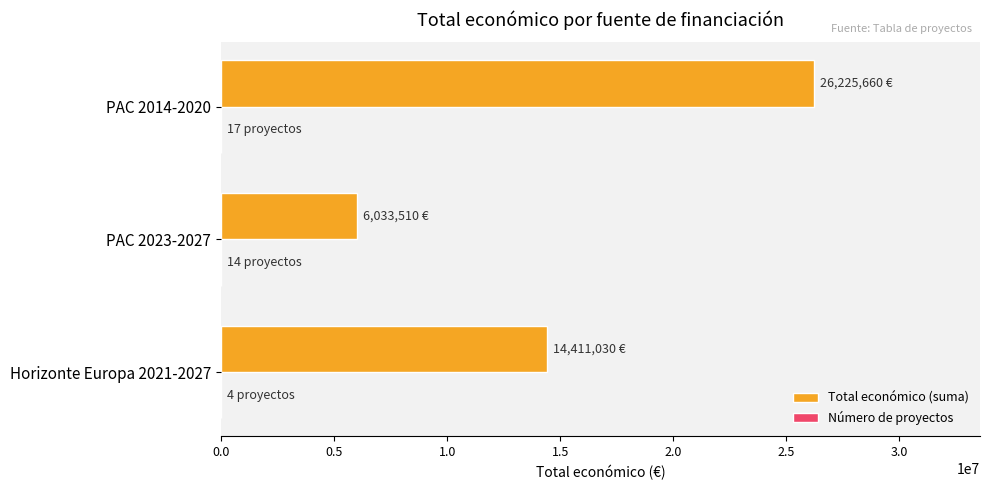

What is the maximum value shown in the chart?

26225660